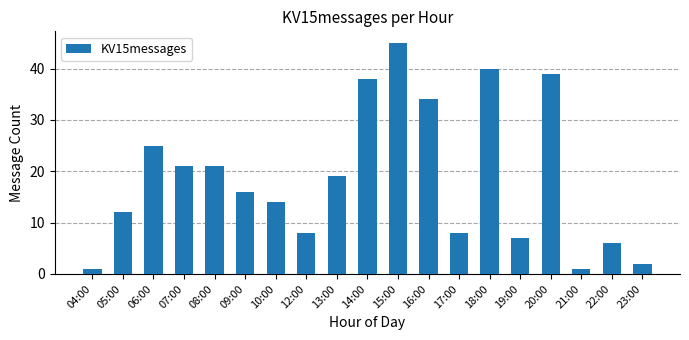

What is the difference between the second highest and second lowest values?

39